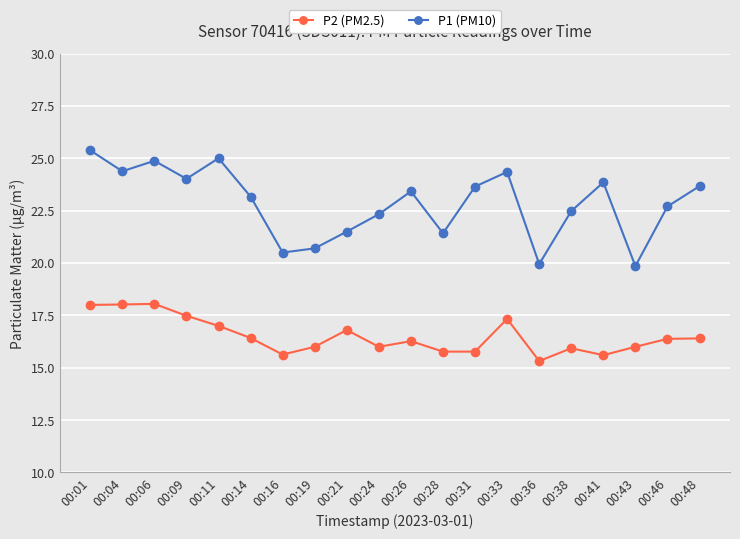

Count the number of data series in this chart.

2